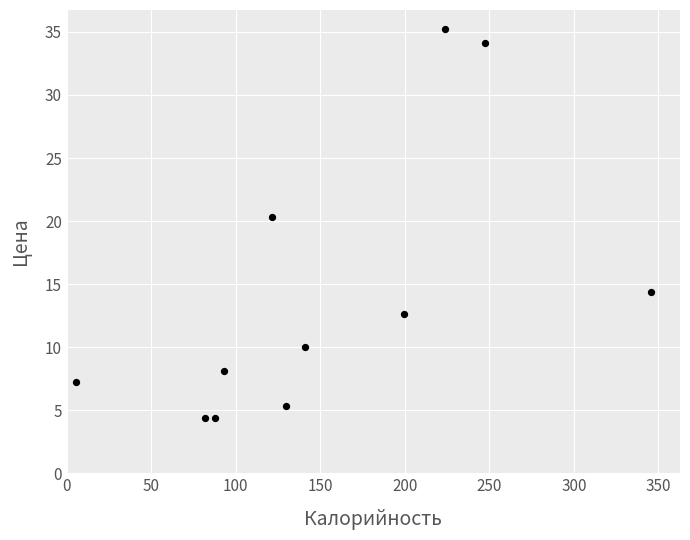

What is the range of Y values (max minus min)?

30.8